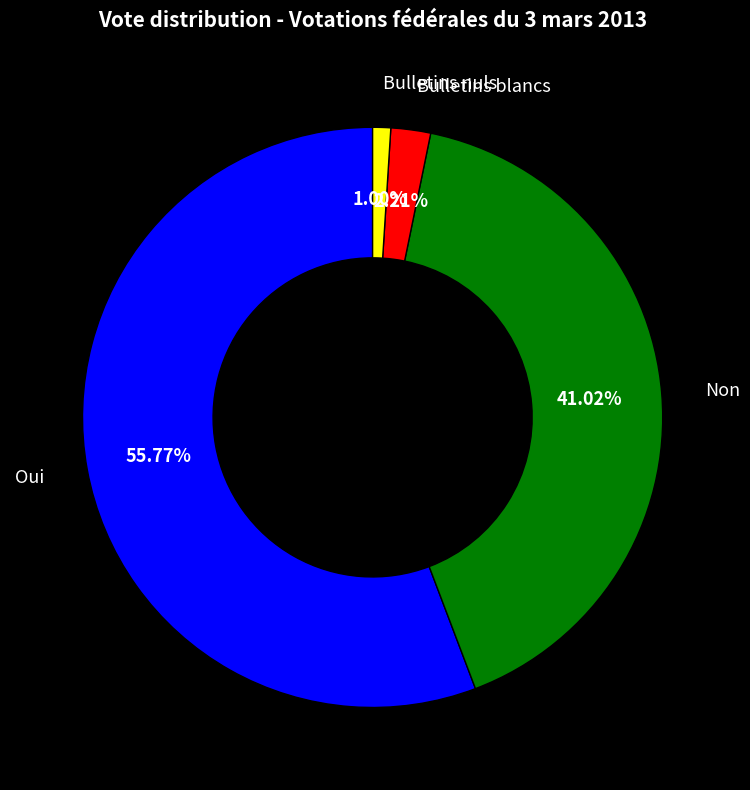

Do Oui and Bulletins nuls together represent more than half of the pie?

Yes